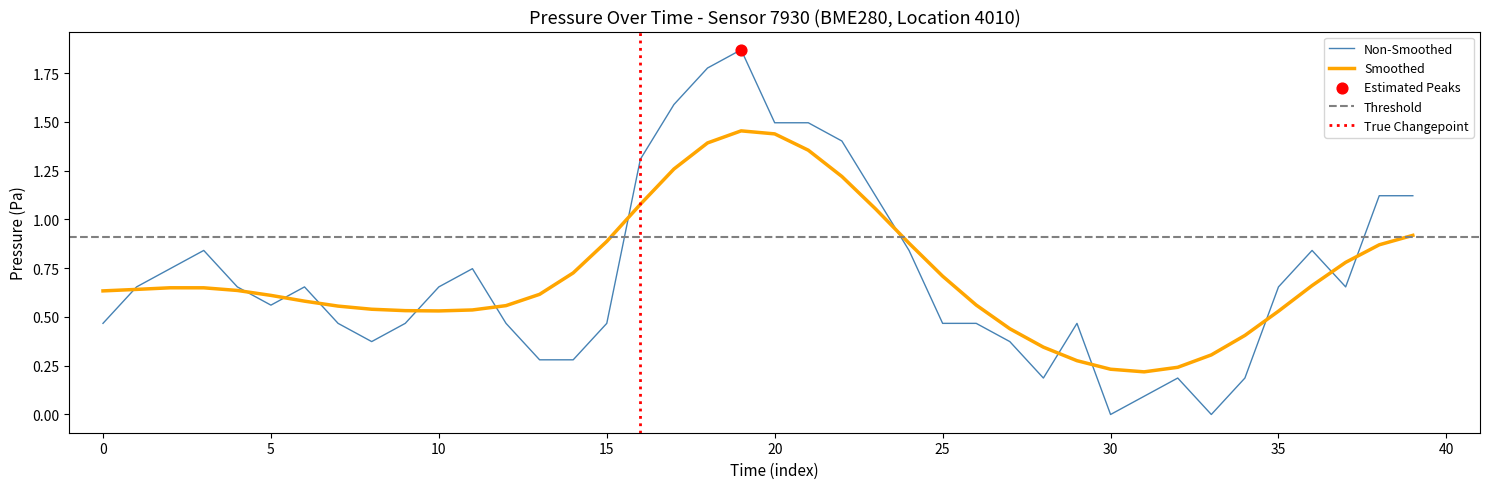

What is the change in value from 29 to 33?

-0.5